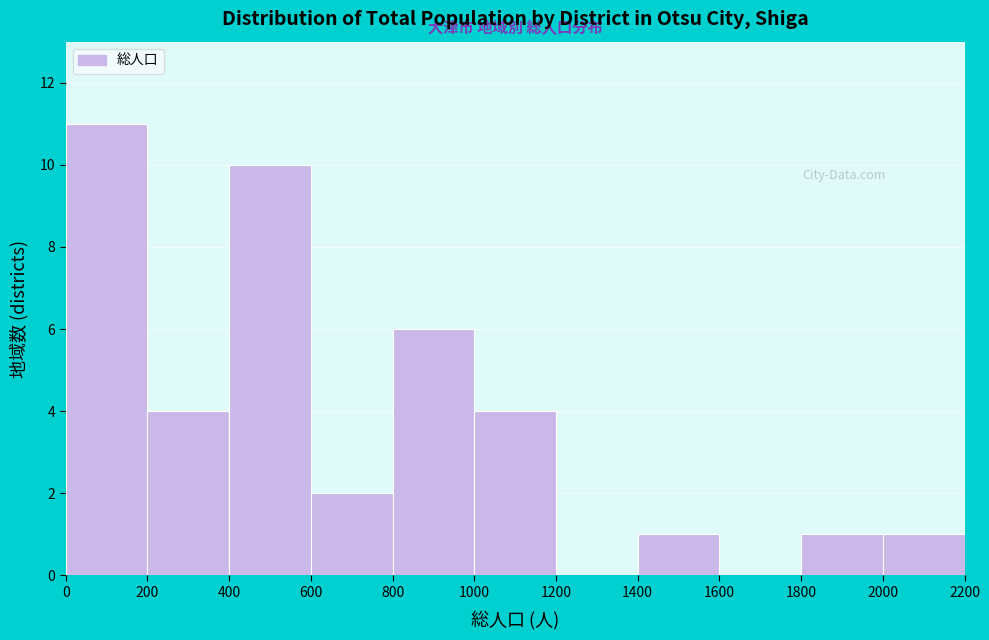

Over which range of the x-axis is the bar tallest?

0 to 200